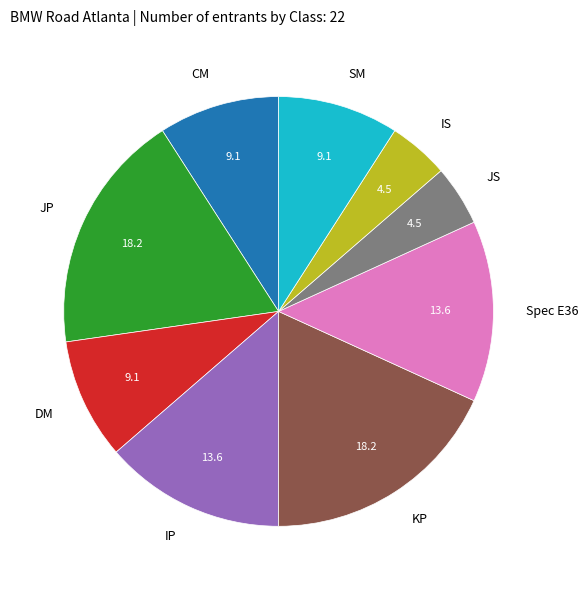

The Spec E36 slice represents 2% of the pie. True or false?

False